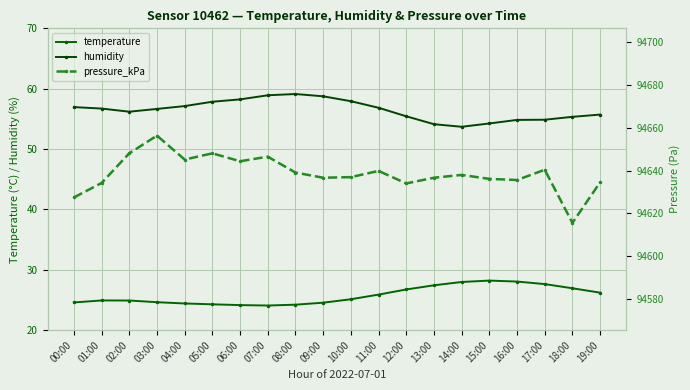

How many lines are shown in the chart?

3